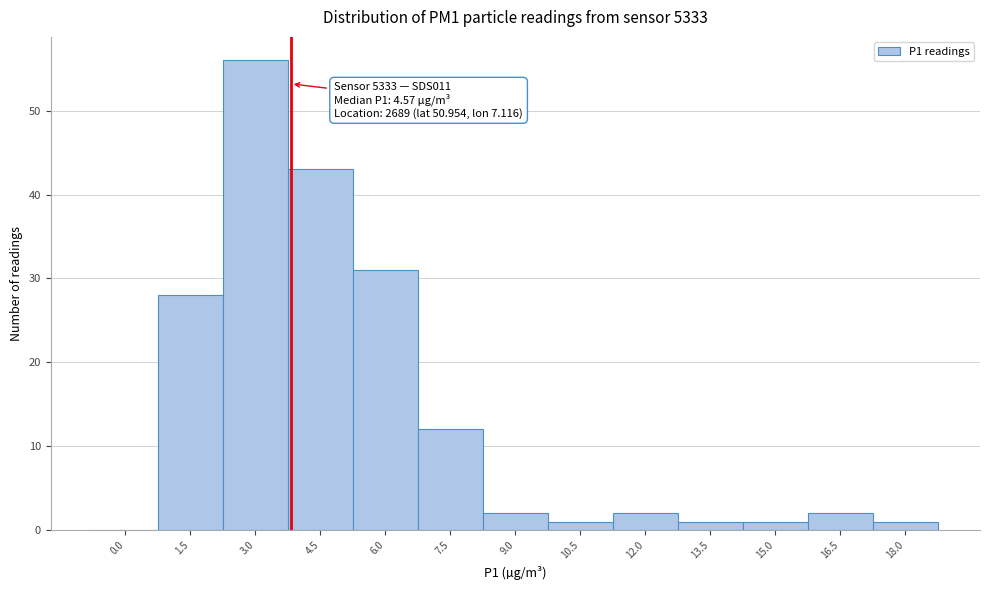

Reading left to right, extract all data points from this chart.

0.0=0	1.5=28	3.0=56	4.5=43	6.0=31	7.5=12	9.0=2	10.5=1	12.0=2	13.5=1	15.0=1	16.5=2	18.0=1